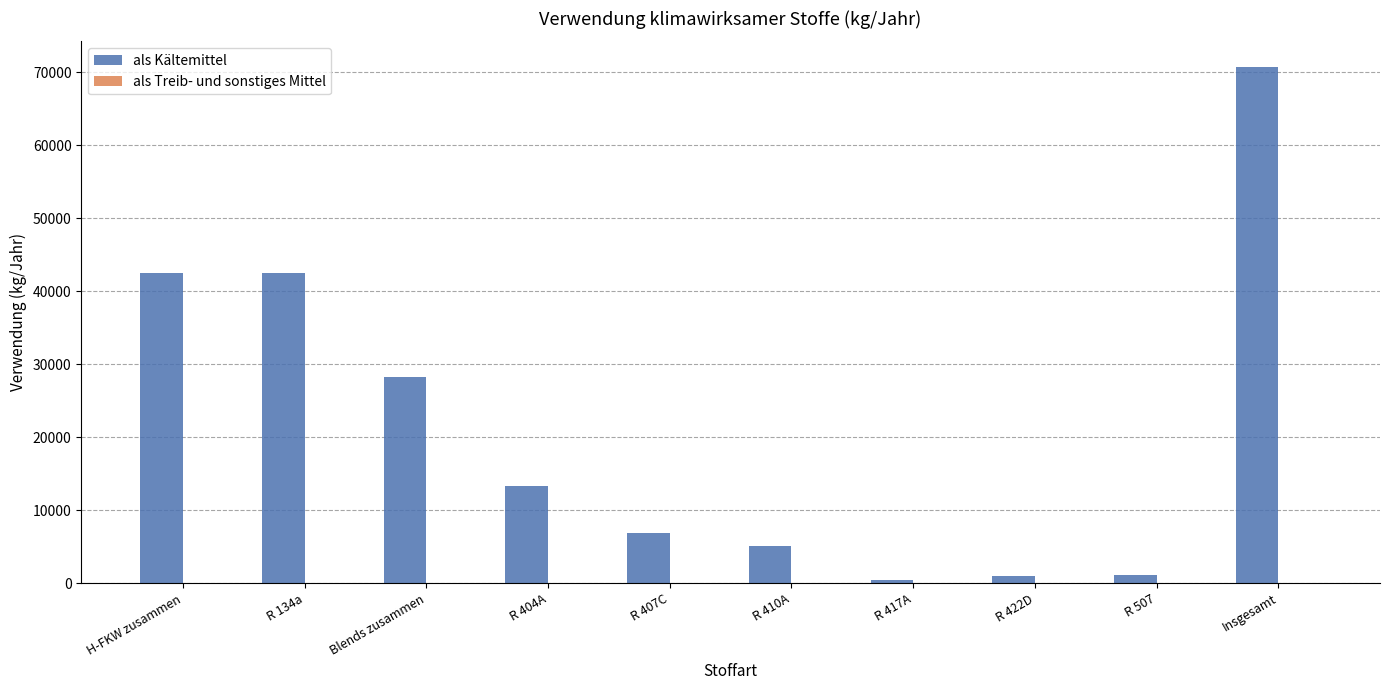

How many bars are there in total?

10